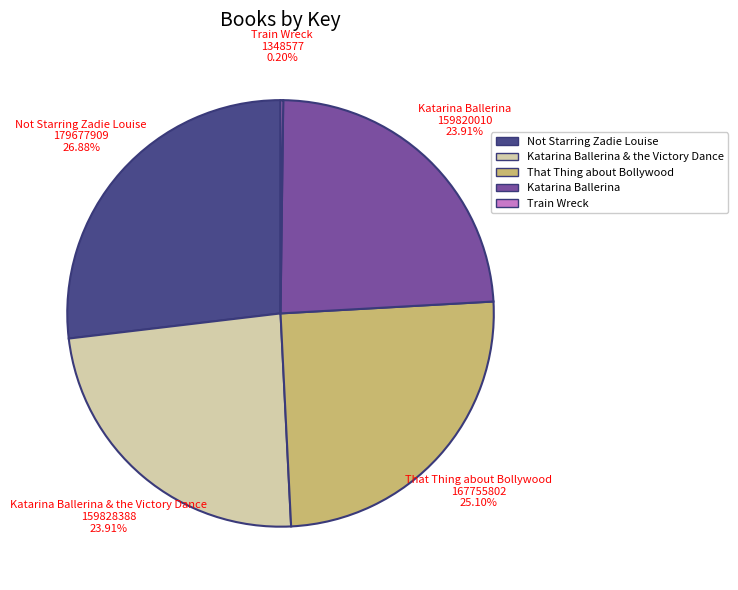

Is there any slice that represents more than half of the pie?

No